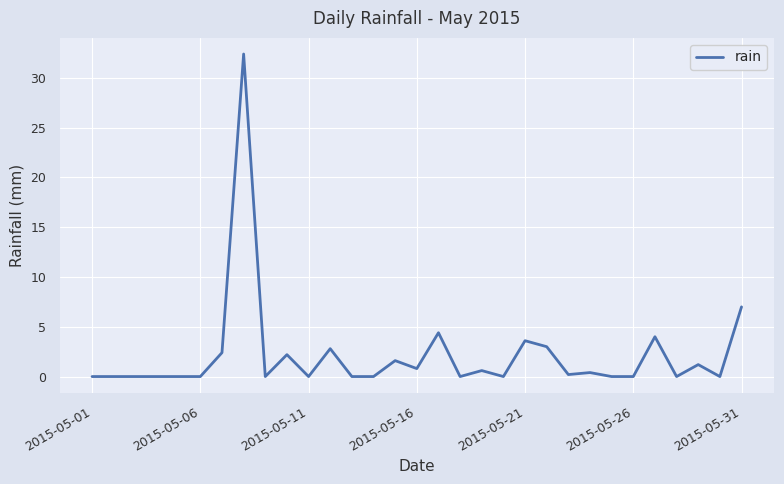

What is the maximum value shown in the chart?

32.4